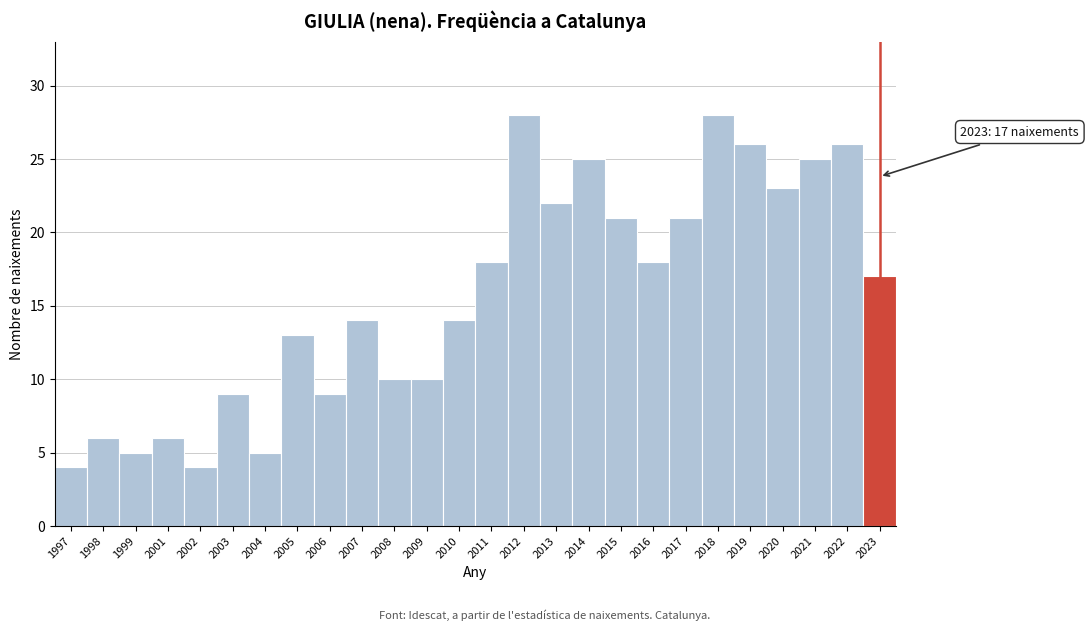

Reading right to left, transcribe all the data shown in this chart.

17	26	25	23	26	28	21	18	21	25	22	28	18	14	10	10	14	9	13	5	9	4	6	5	6	4